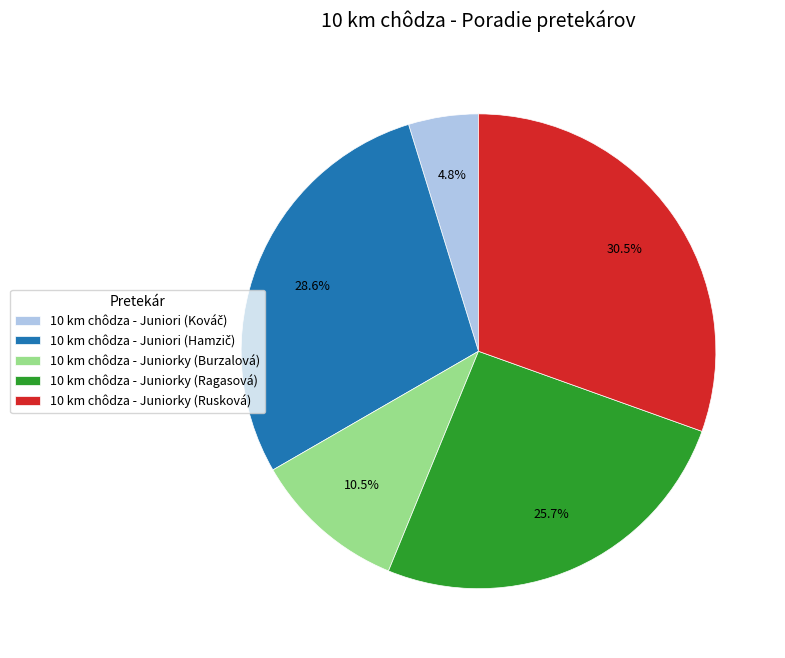

To the nearest percent, what is the difference between the largest and smallest slice percentages?

26%